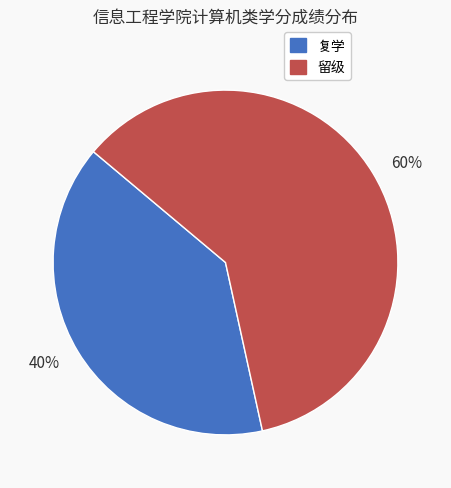

The 40% slice represents 50% of the pie. True or false?

False